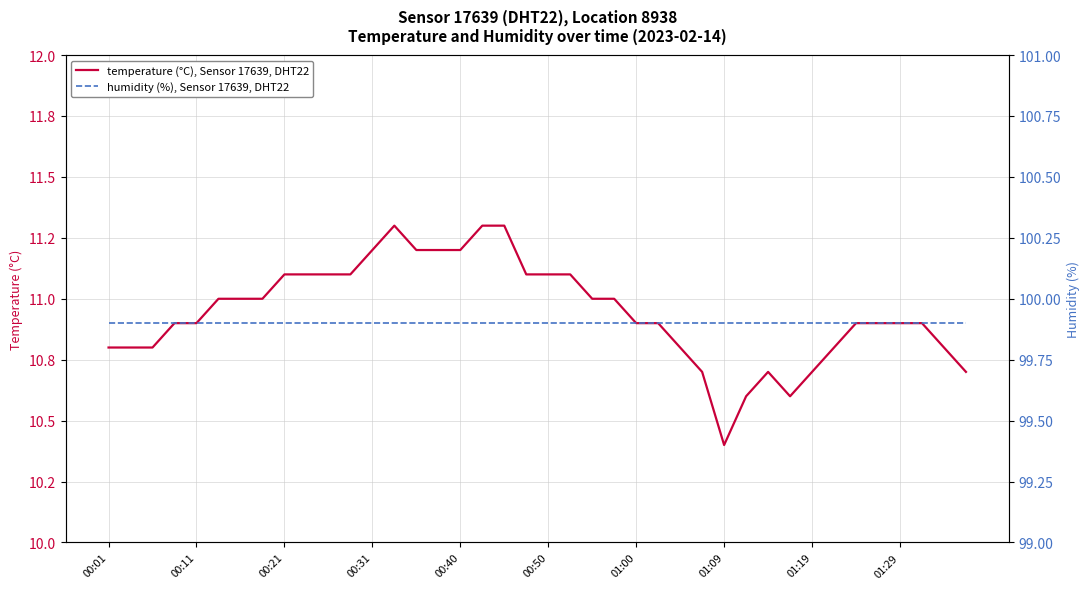

How many series are shown in this chart?

2